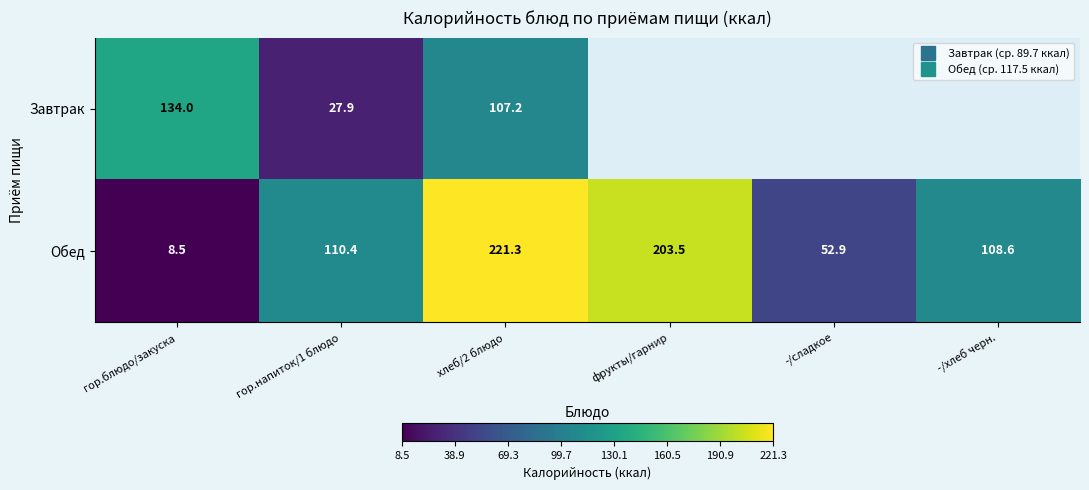

What is the average value of the Обед series?

117.5